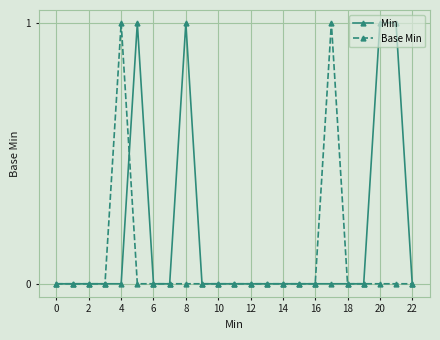

True or false: Base Min has more than 0 interior local peaks.

True